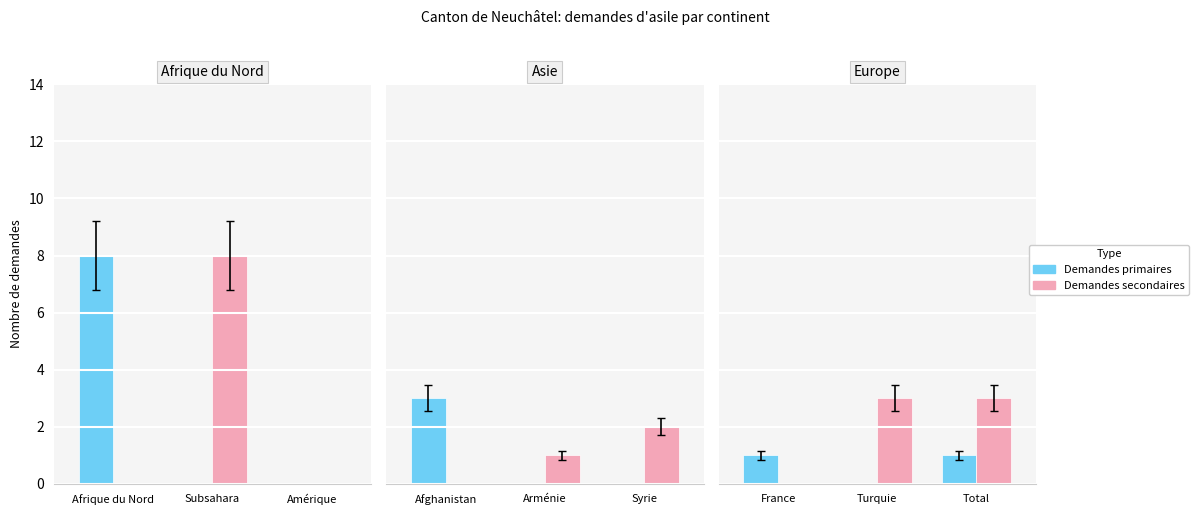

Is the value of Demandes secondaires at France greater than the value of Demandes primaires at Turquie?

No